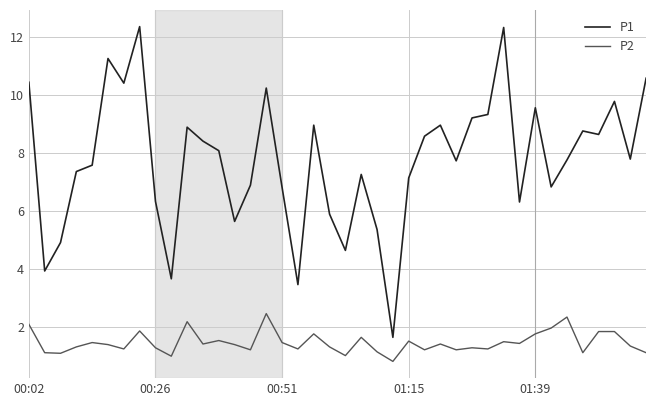

List the series in order of their peak value, highest first.

P1, P2